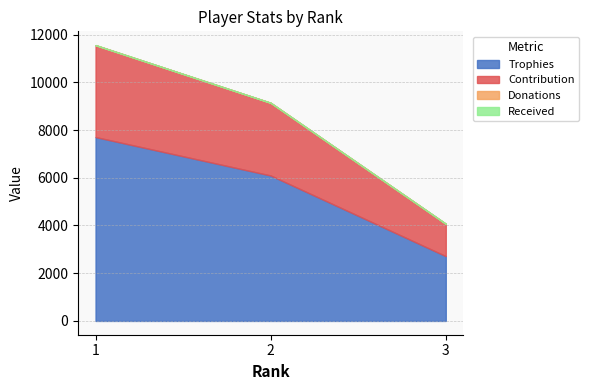

What is the total value across all series at 1?

11559